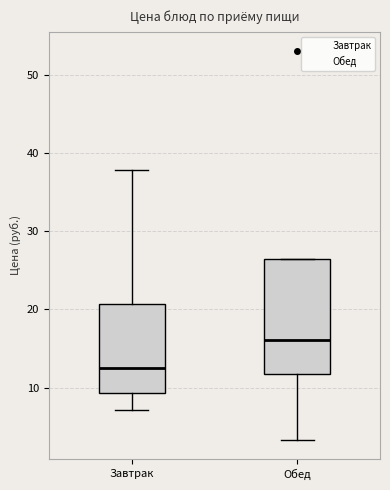

Reading left to right, read every box against the y-axis: the position of its median line, the range the box covers, and the ends of its whiskers. The values are not printed on the chart, so give them approximately, as read against the axis.

Завтрак: median 12, box 9 to 21, whiskers 7 to 38
Обед: median 16, box 12 to 26, whiskers 3 to 26